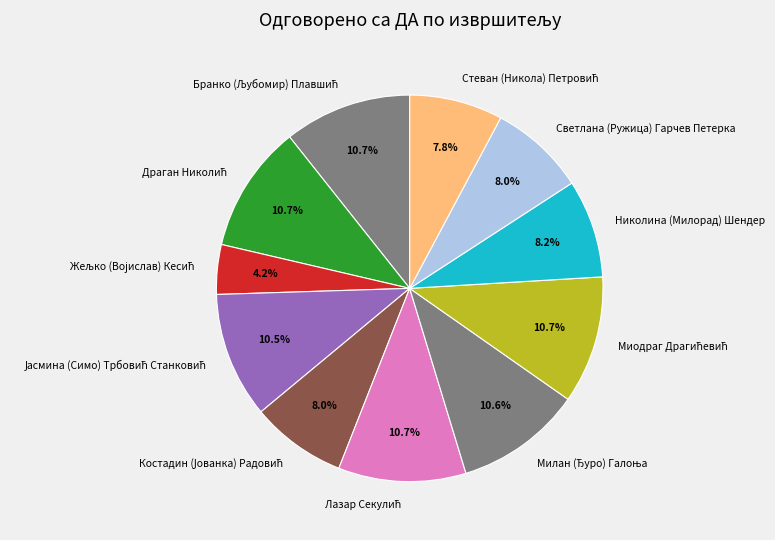

What portion of the pie excludes Николина (Милорад) Шендер?

91.8%